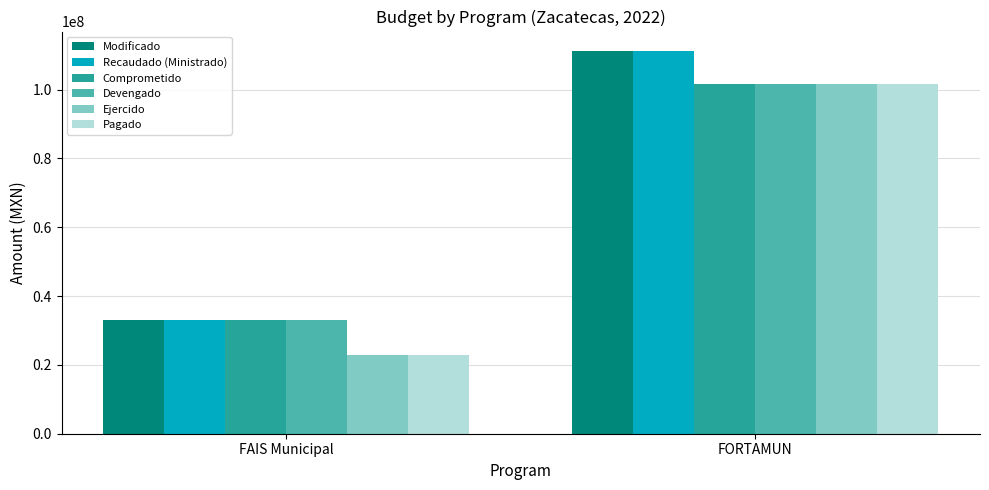

What is the difference between the highest and lowest values at FORTAMUN?

9604945.8